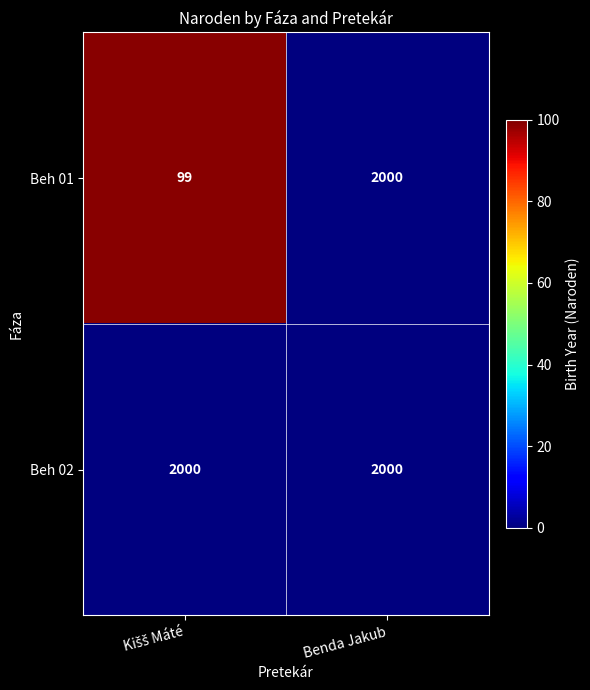

What is the minimum value for Beh 01?

99